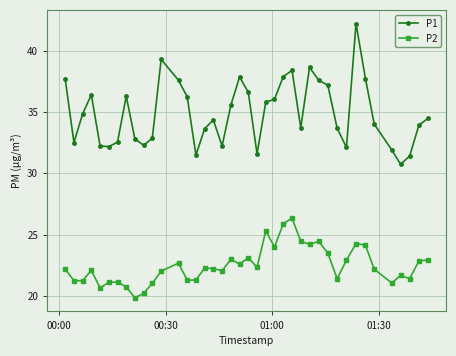

List the series in order of their peak value, highest first.

P1, P2